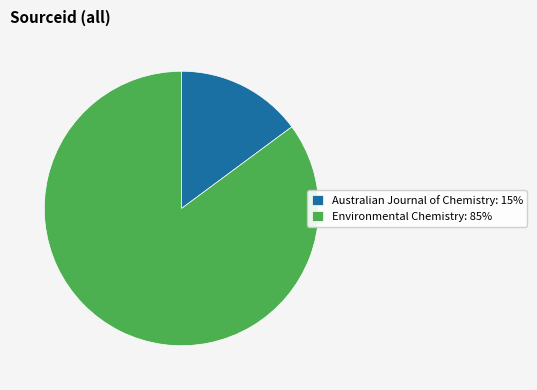

Rank the categories by value from lowest to highest.

Australian Journal of Chemistry, Environmental Chemistry